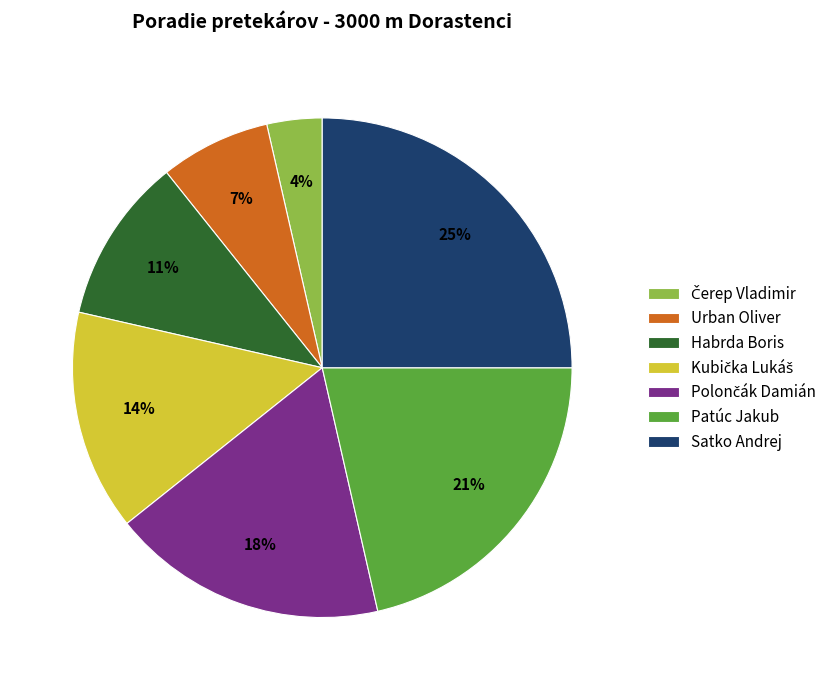

Count the number of slices in the pie.

7